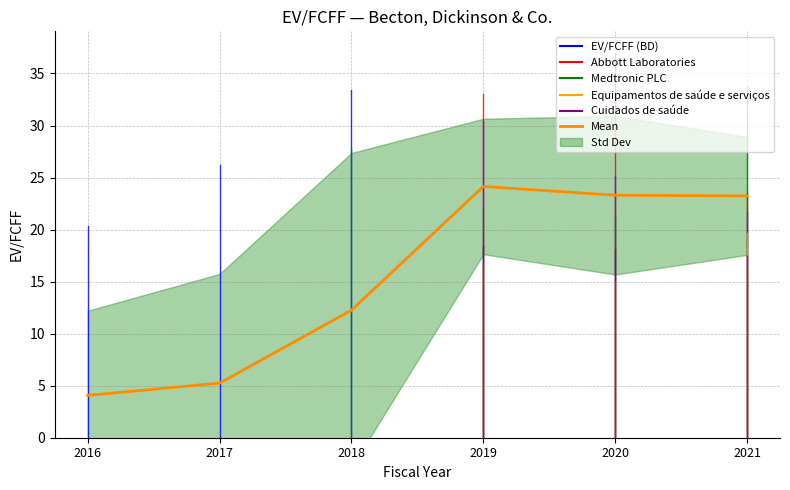

Where is the data nearest to the value 14?

2018